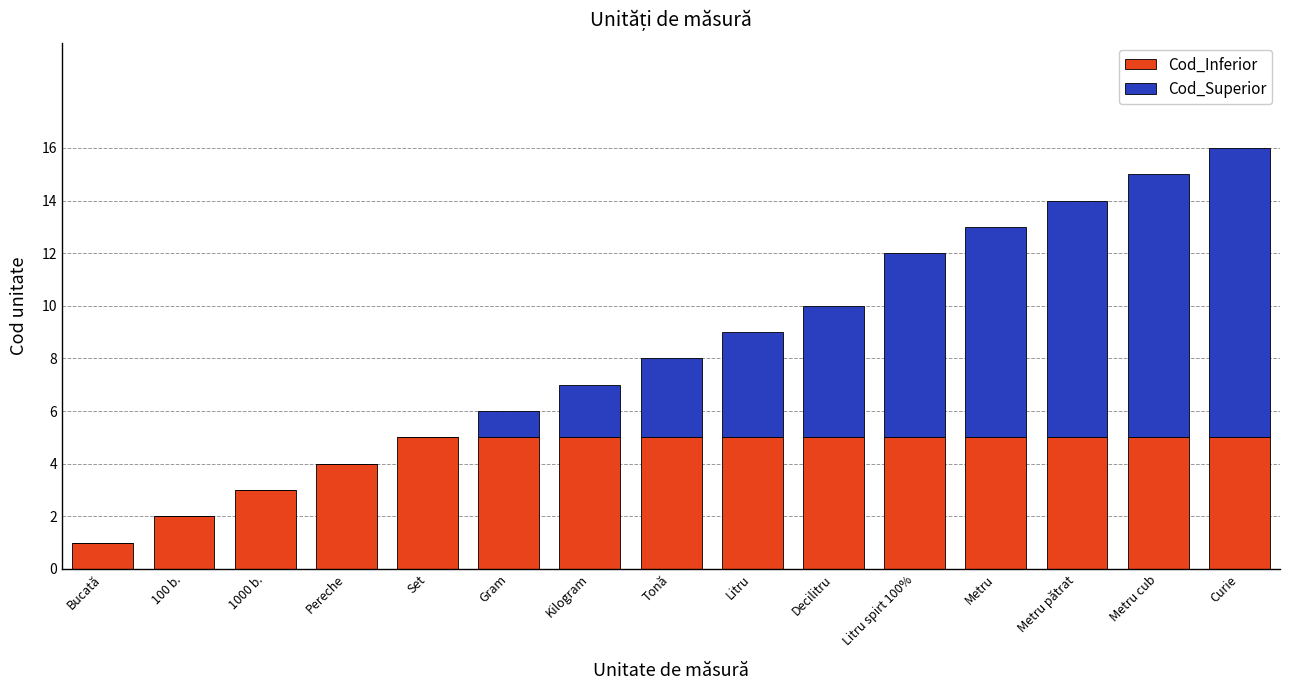

What is the sum of all Cod_Inferior values?

65